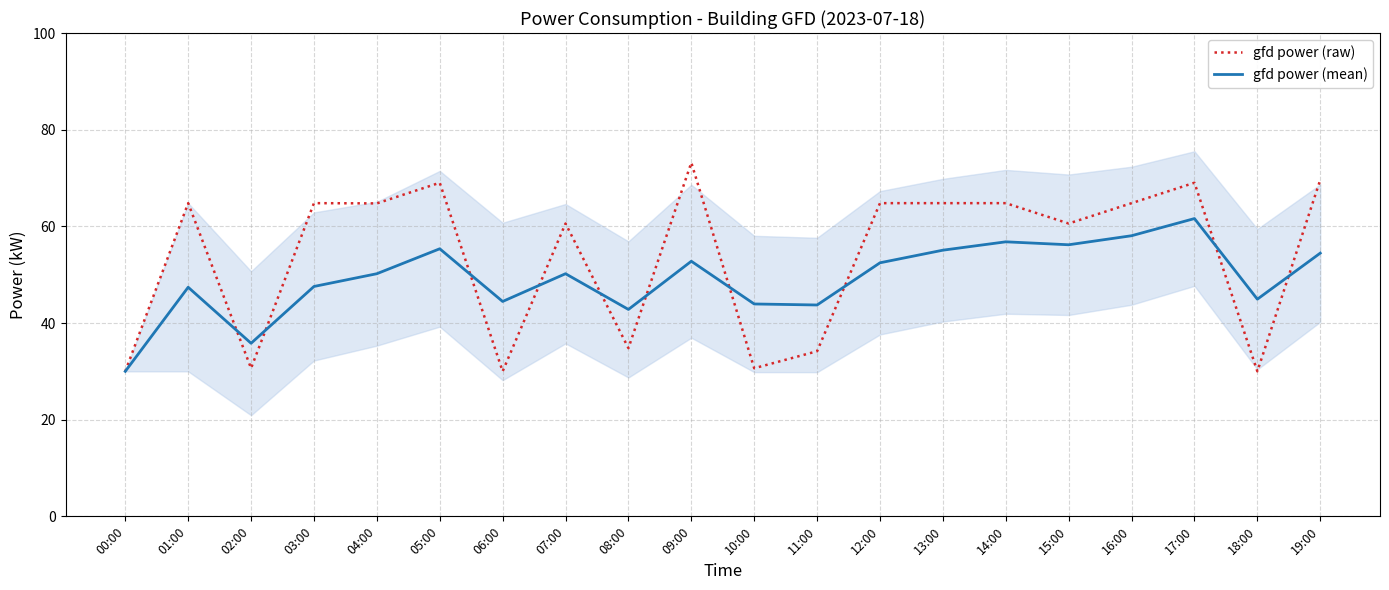

What is the difference between the second highest and second lowest values in the gfd power (raw) series?

39.6